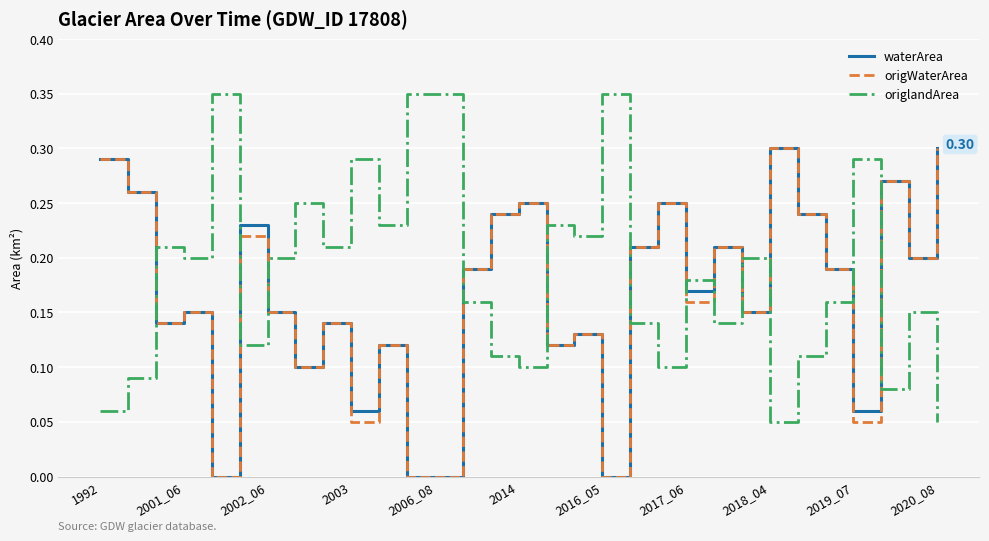

After their last crossing, which series has the higher values: origlandArea or waterArea?

waterArea